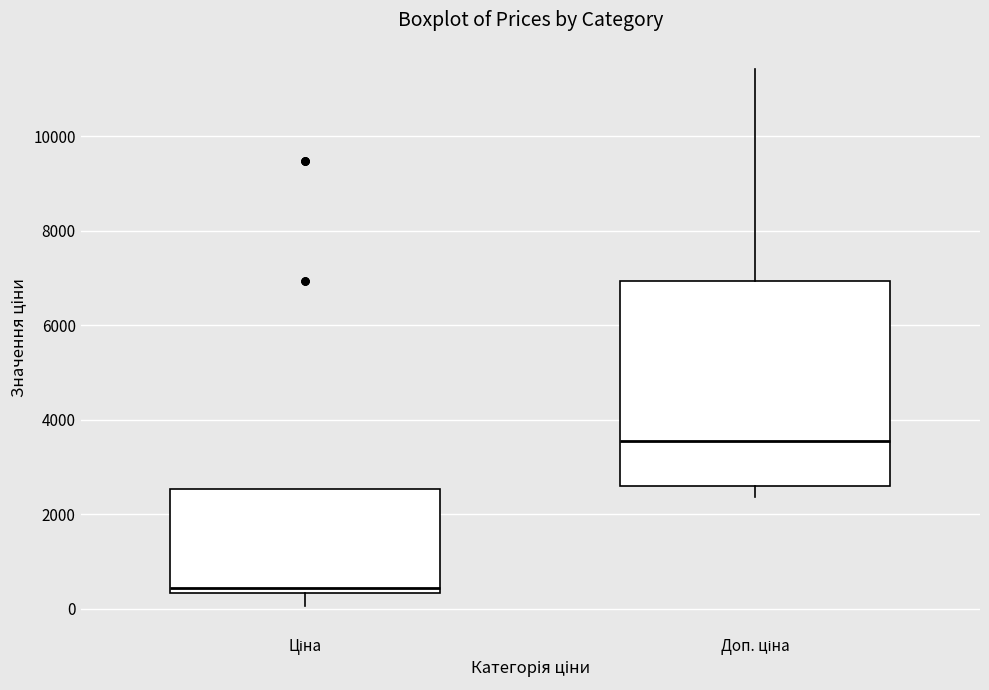

Which box is the tallest, from its lower edge to its upper edge?

Доп. ціна